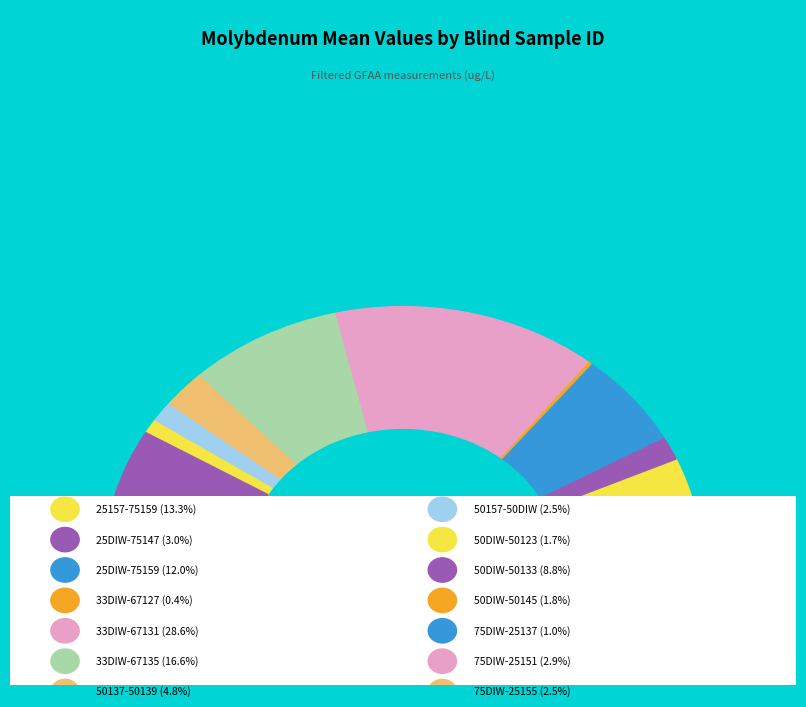

What percentage is the 50157-50DIW slice, to the nearest percent?

3%